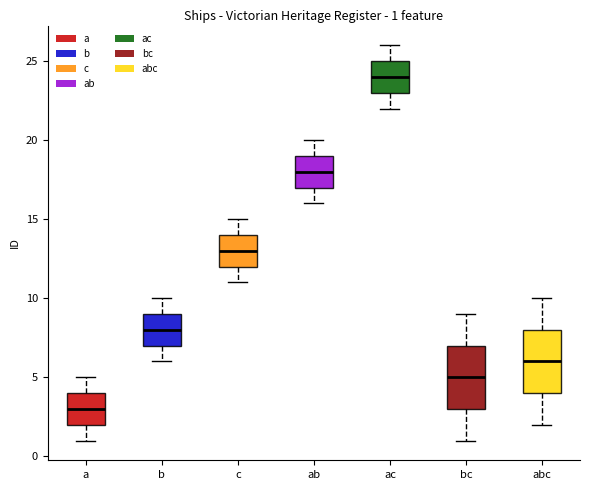

Which box's median line is the highest?

ac